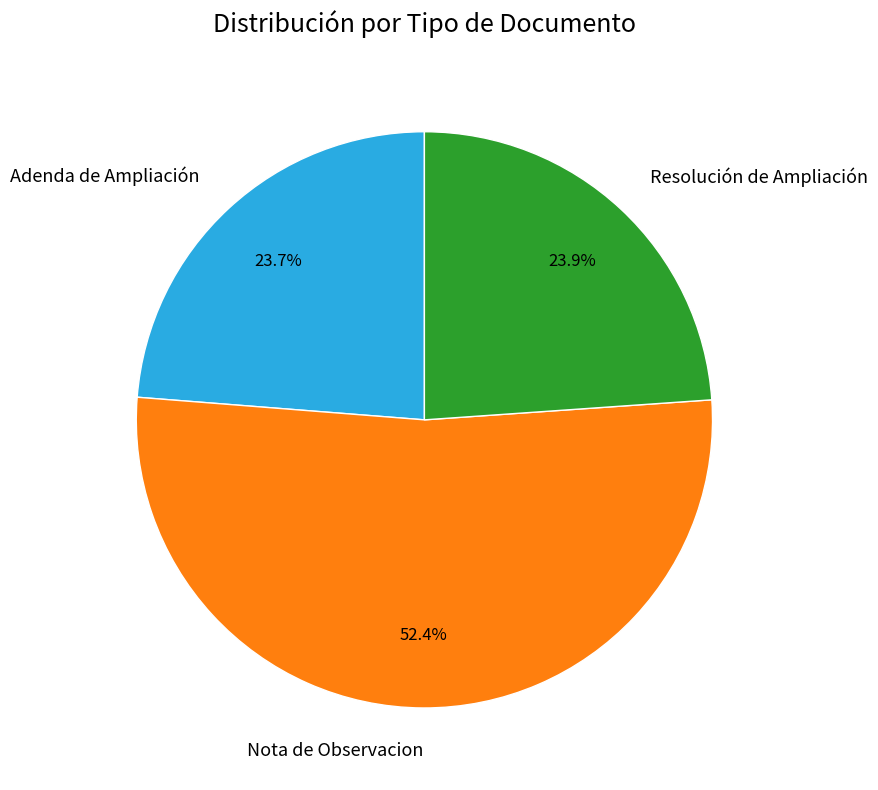

Combined, what portion of the pie is Adenda de Ampliación and Resolución de Ampliación?

47.6%